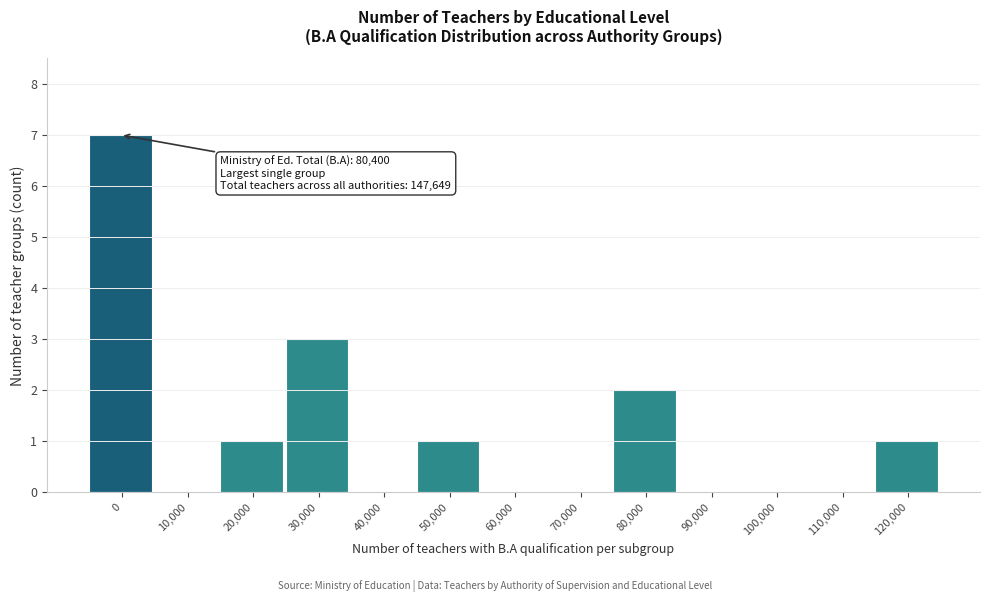

Reading left to right, list all the values displayed in this chart.

0=7	10,000=0	20,000=1	30,000=3	40,000=0	50,000=1	60,000=0	70,000=0	80,000=2	90,000=0	100,000=0	110,000=0	120,000=1